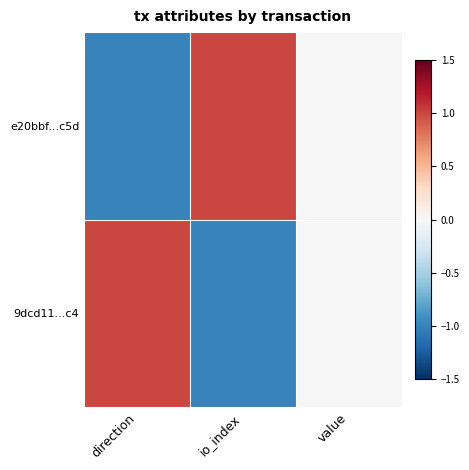

Which label corresponds to the smallest value in the chart?

direction